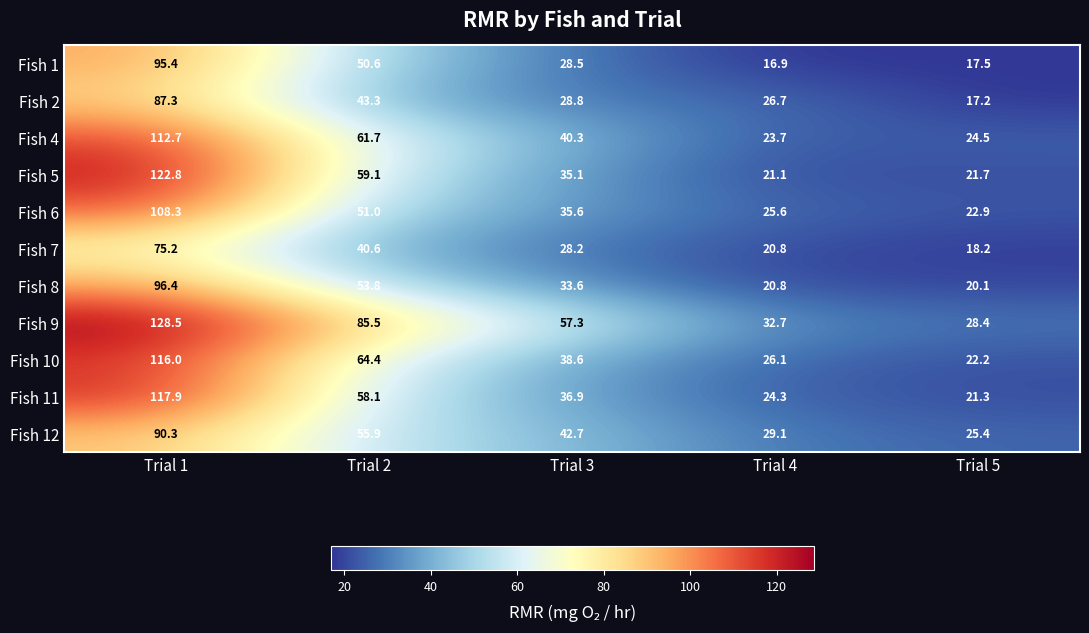

At how many categories does at least one series exceed 45?

3